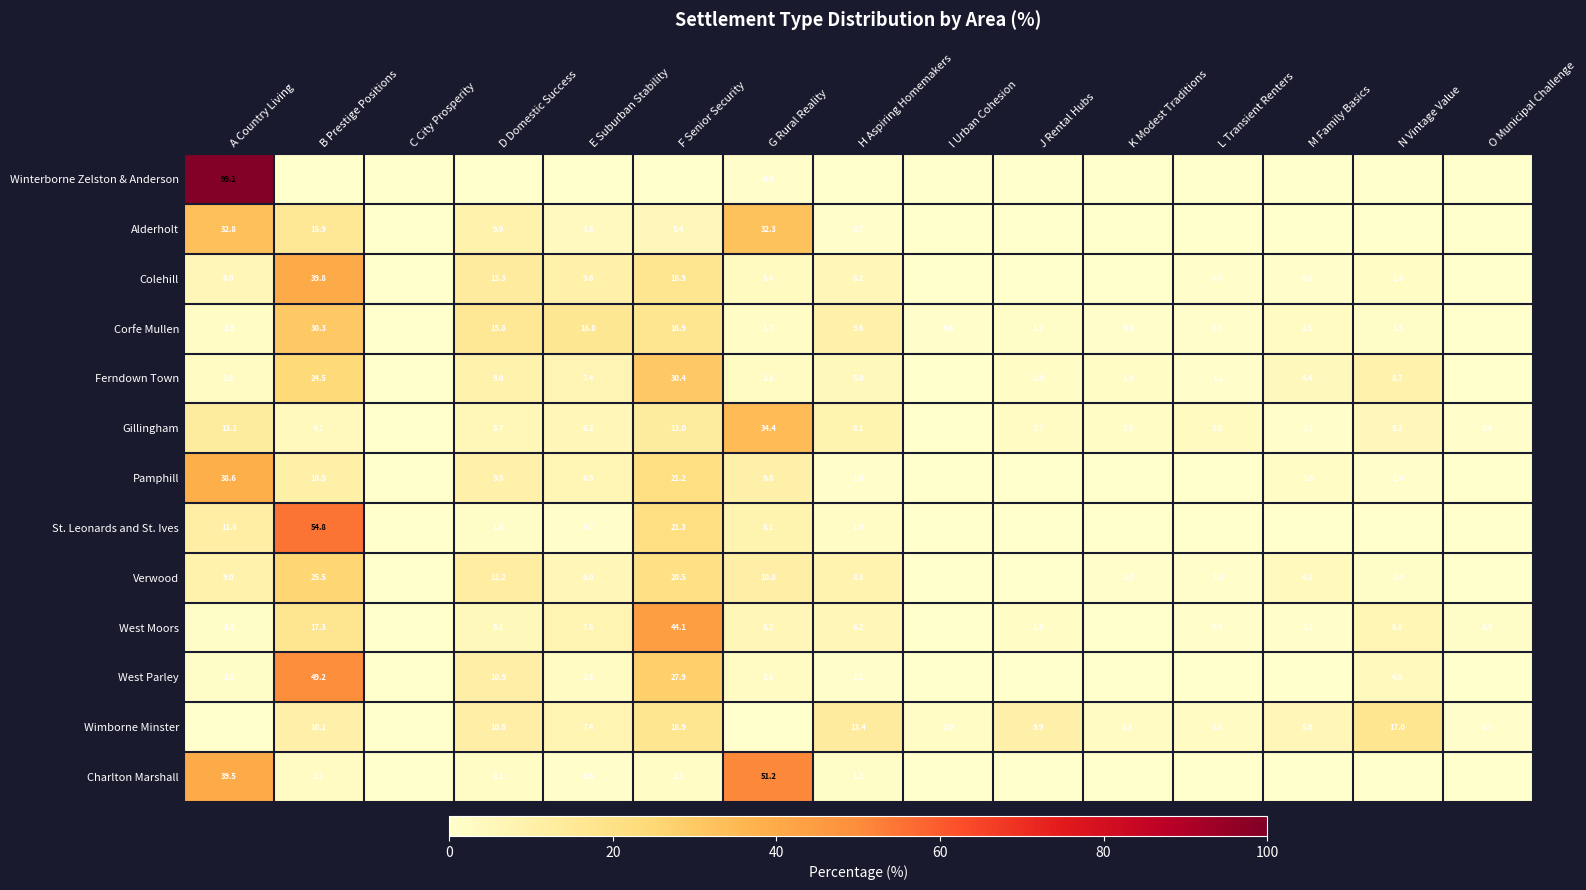

Is the value of Wimborne Minster at O Municipal Challenge greater than the value of Corfe Mullen at A Country Living?

No